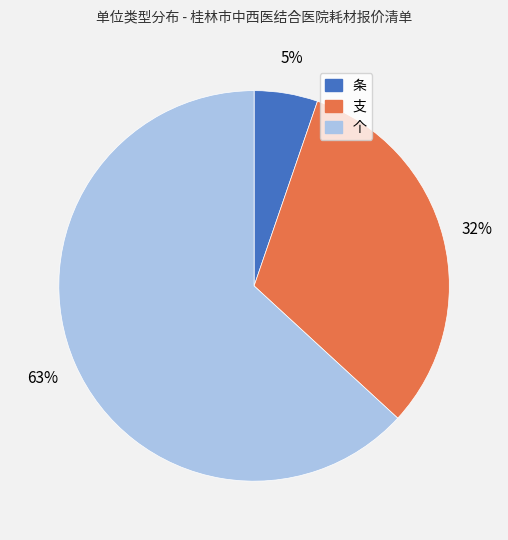

Is 个 the majority of the pie?

Yes